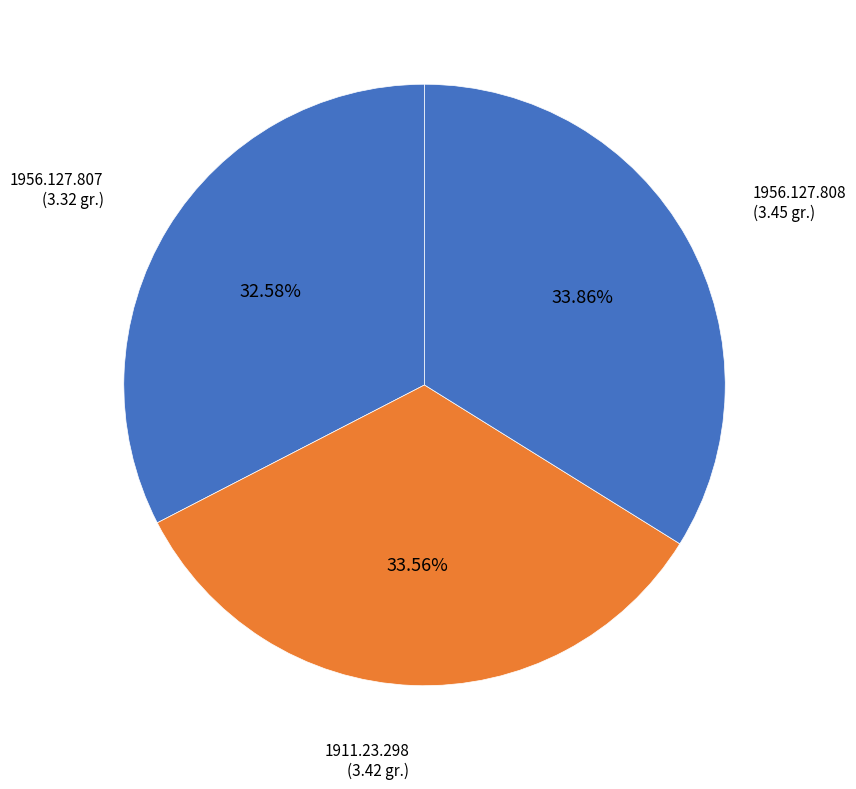

The 1956.127.807 slice represents 19% of the pie. True or false?

False